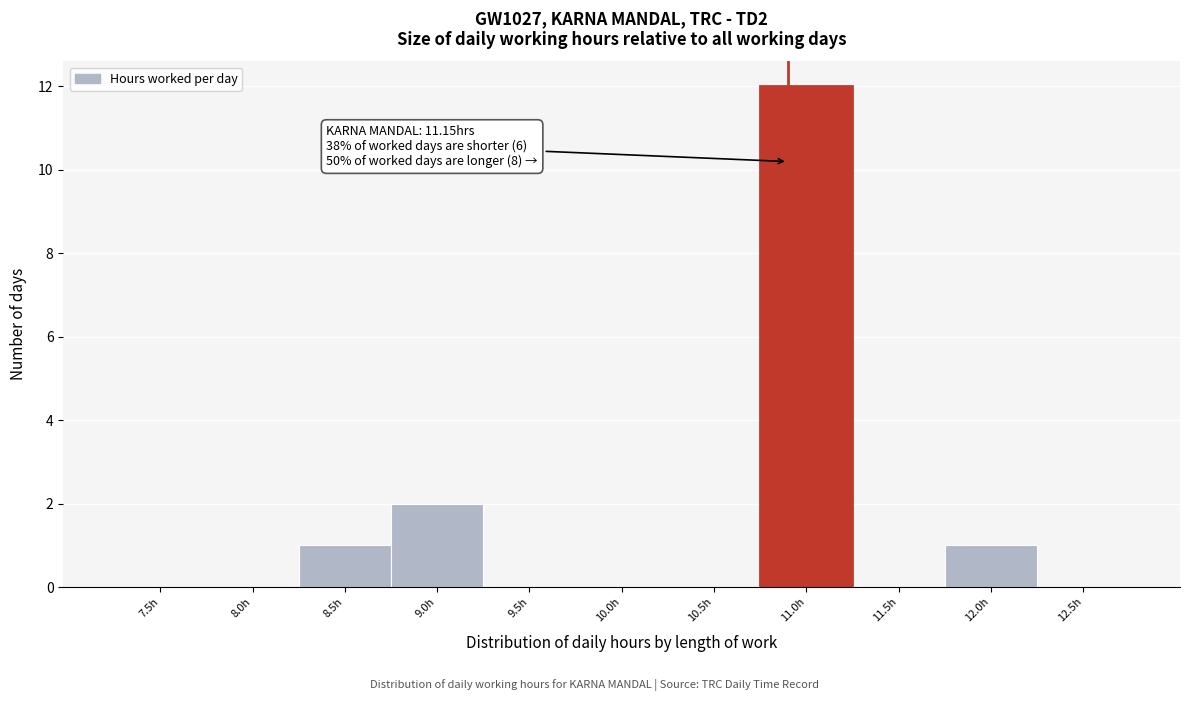

Reading left to right, transcribe all the data shown in this chart.

7.5h=0	8.0h=0	8.5h=1	9.0h=2	9.5h=0	10.0h=0	10.5h=0	11.0h=12	11.5h=0	12.0h=1	12.5h=0